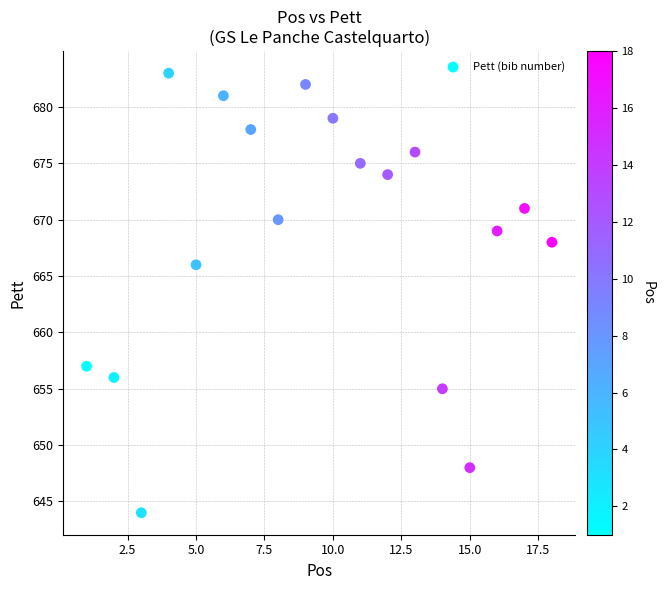

What is the range of Y values (max minus min)?

39